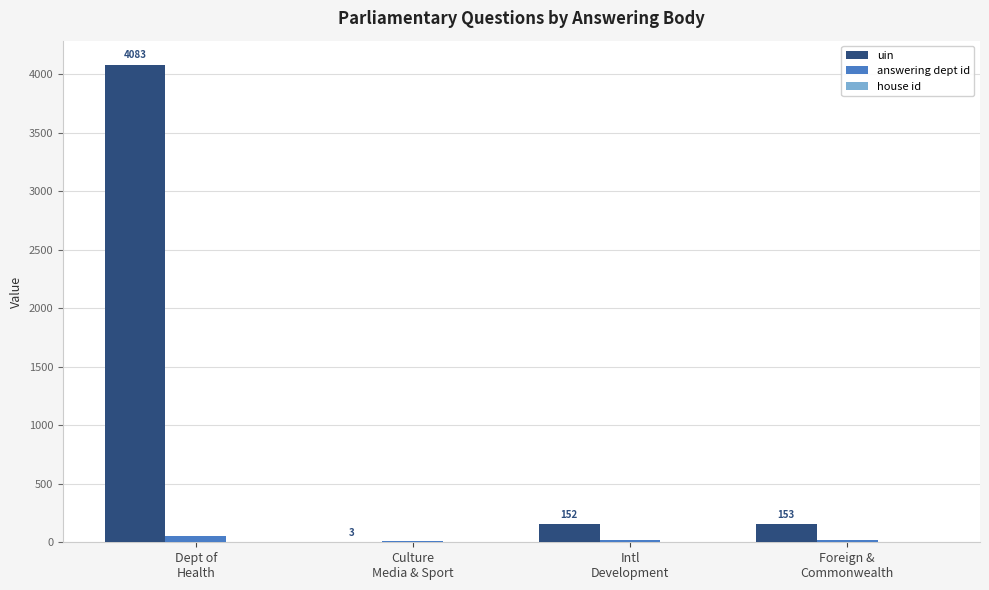

Which series has the widest spread of values?

uin